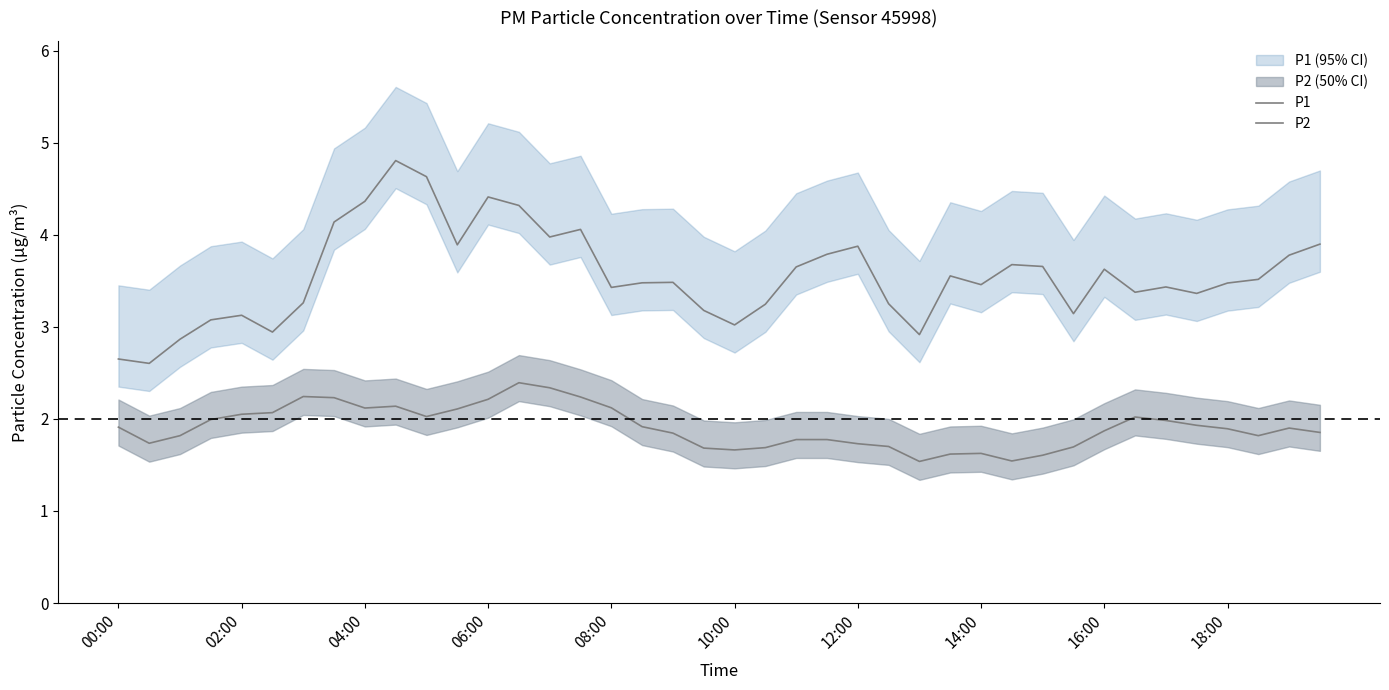

Between 21 and 32, which series saw the biggest shift?

P1